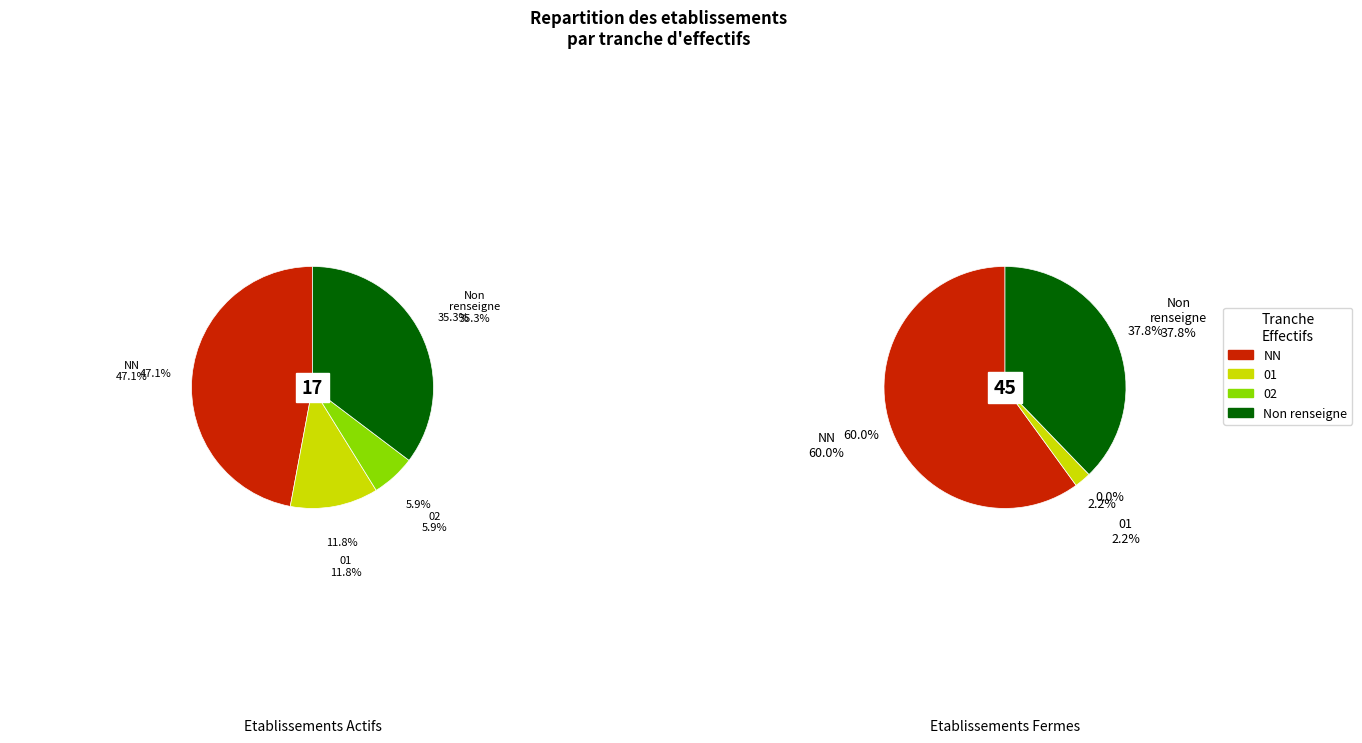

Count the number of slices in the pie.

4